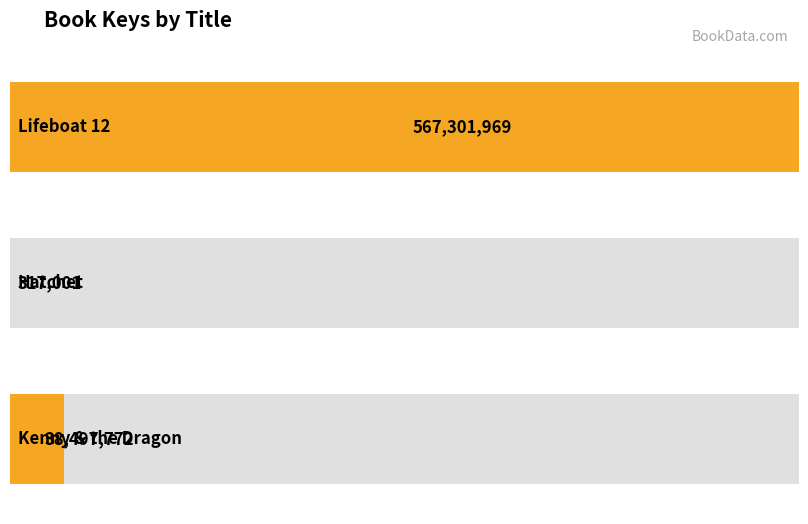

What is the change in value from Lifeboat 12 to Kenny & the Dragon?

-528804197